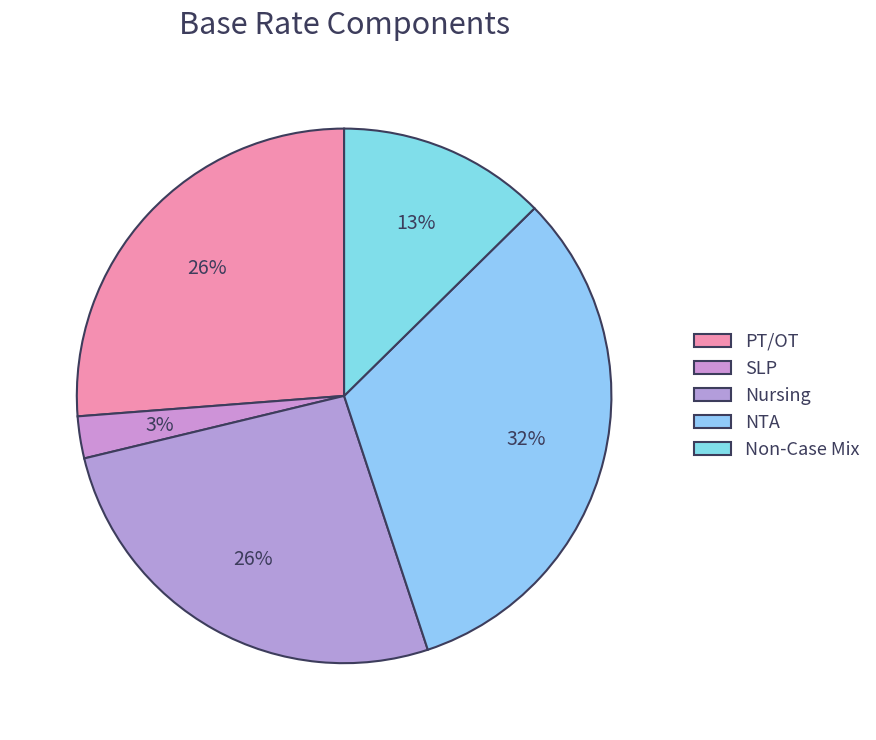

Which has a higher value, Nursing or NTA?

NTA